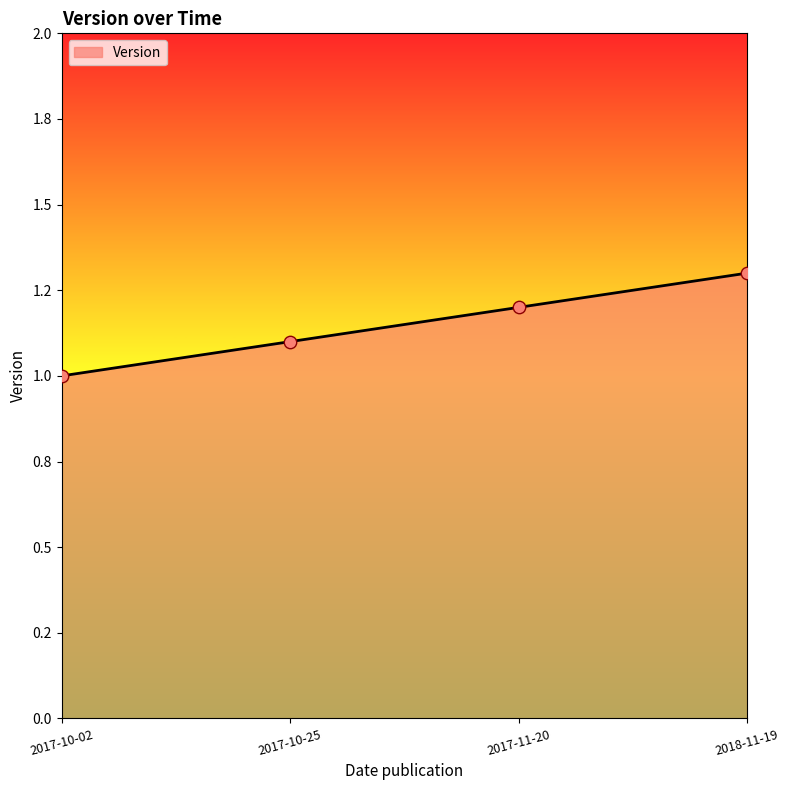

What is the ratio of the value at 2017-10-02 to the value at 2018-11-19?

0.8